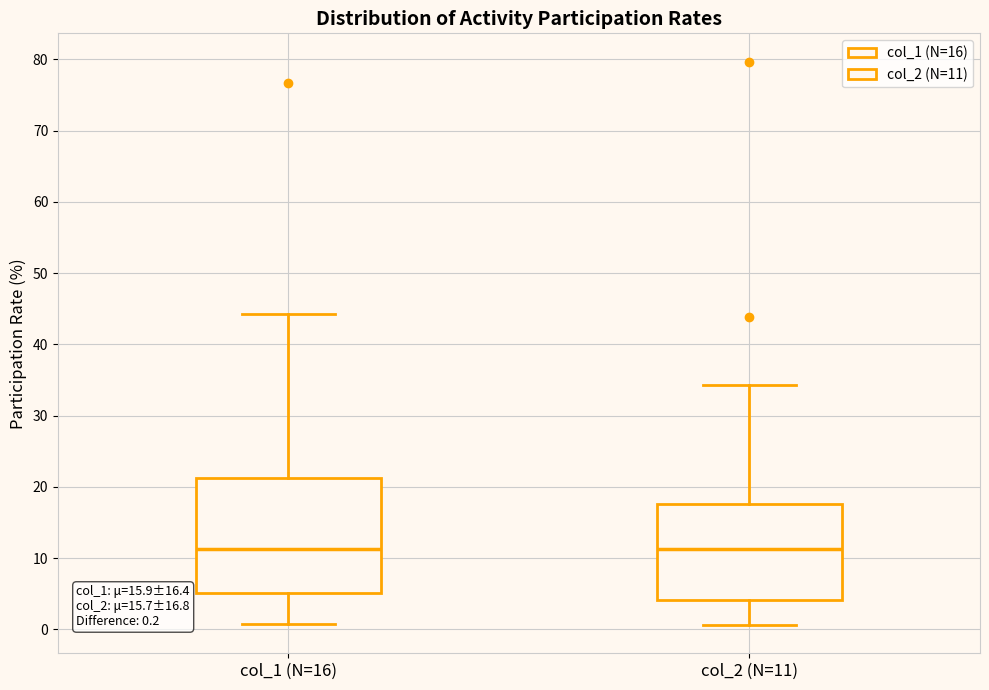

Comparing the boxes themselves (not the whiskers), which one is the tallest?

col_1 (N=16)